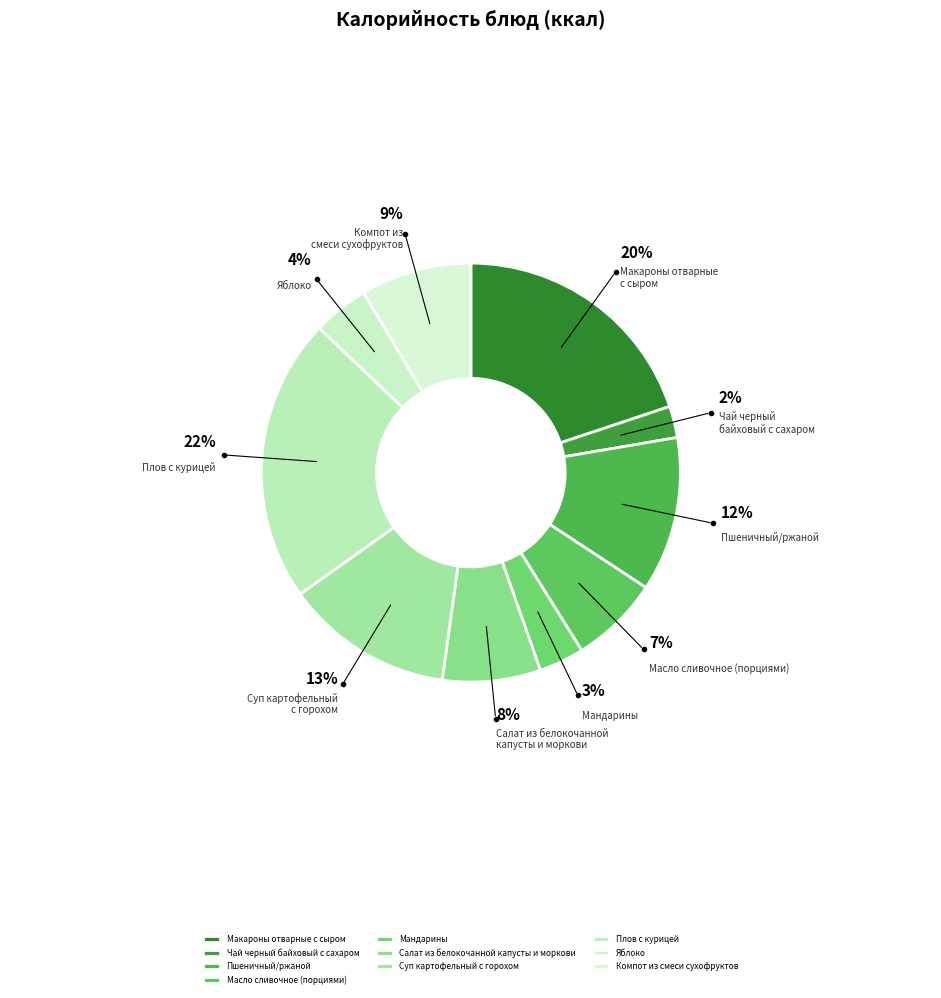

To the nearest percent, what is the combined percentage of Пшеничный/ржаной and Макароны отварные с сыром?

32%